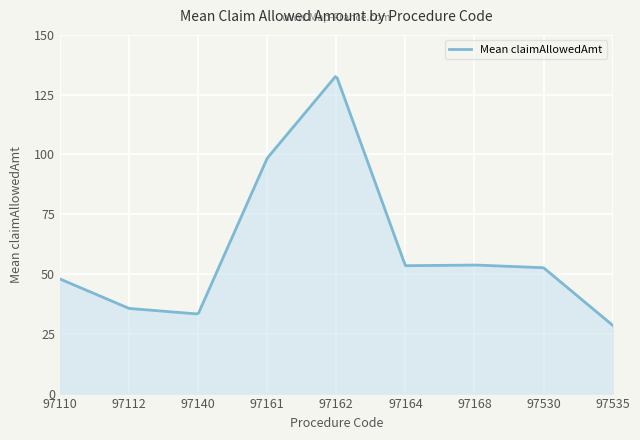

What is the sum of all values?

18667.6